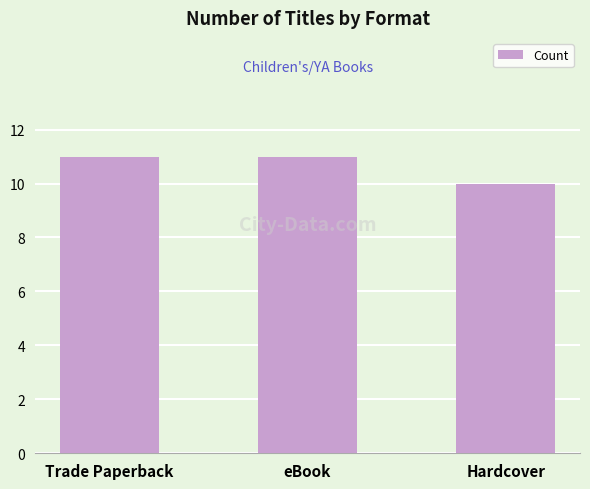

Approximately how many times larger is the value at eBook compared to Hardcover?

1.1